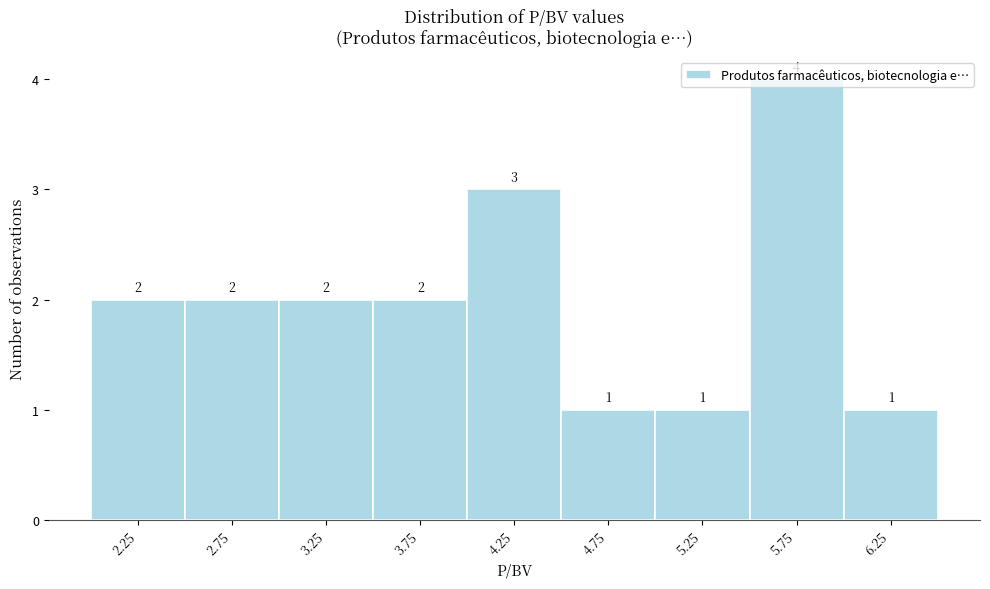

Reading left to right, list every bar in this chart as the range it spans on the x-axis followed by its height.

2.0 to 2.5: 2
2.5 to 3.0: 2
3.0 to 3.5: 2
3.5 to 4.0: 2
4.0 to 4.5: 3
4.5 to 5.0: 1
5.0 to 5.5: 1
5.5 to 6.0: 4
6.0 to 6.5: 1